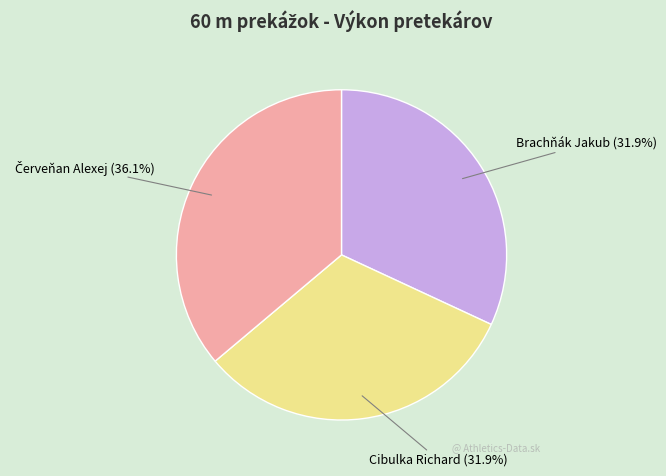

To the nearest percent, what percentage of the pie is Cibulka Richard?

32%